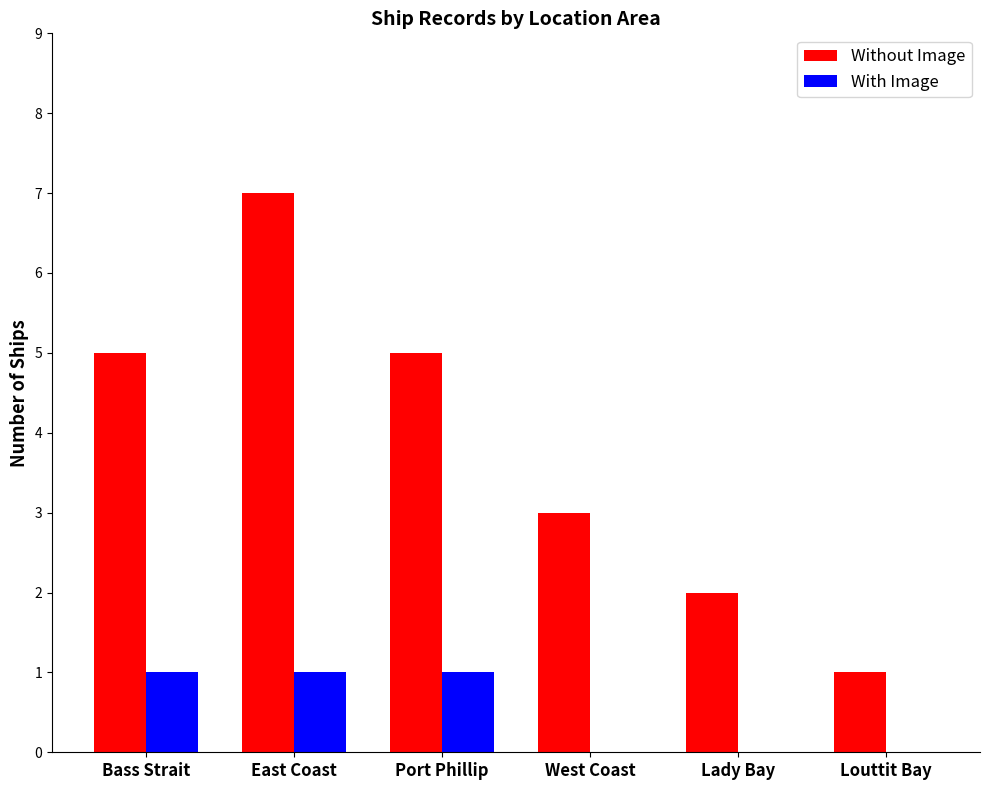

Is it true that Without Image equals 5 at Port Phillip?

True